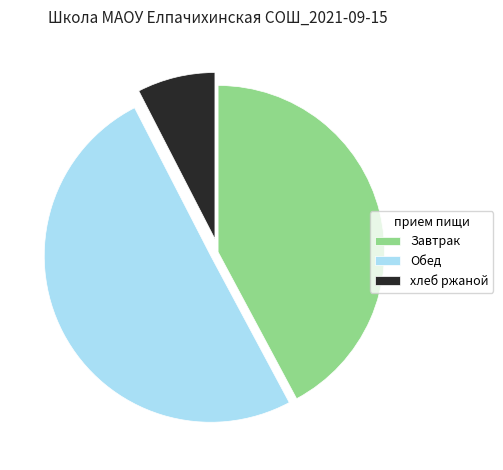

Which slice represents more than half of the pie?

Обед